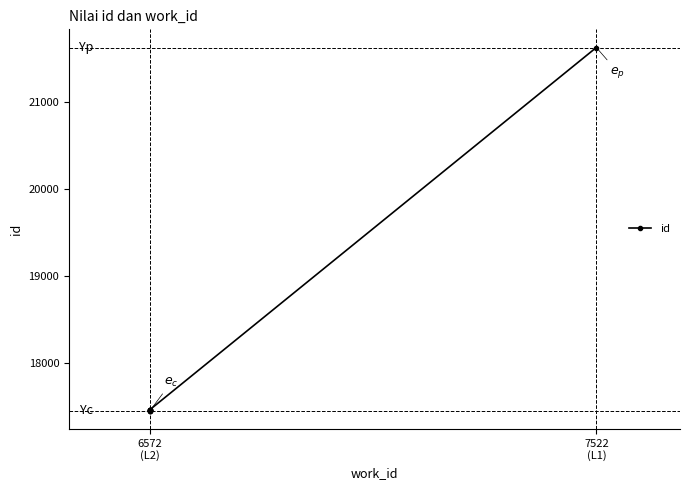

What is the difference between the maximum and minimum values?

4172